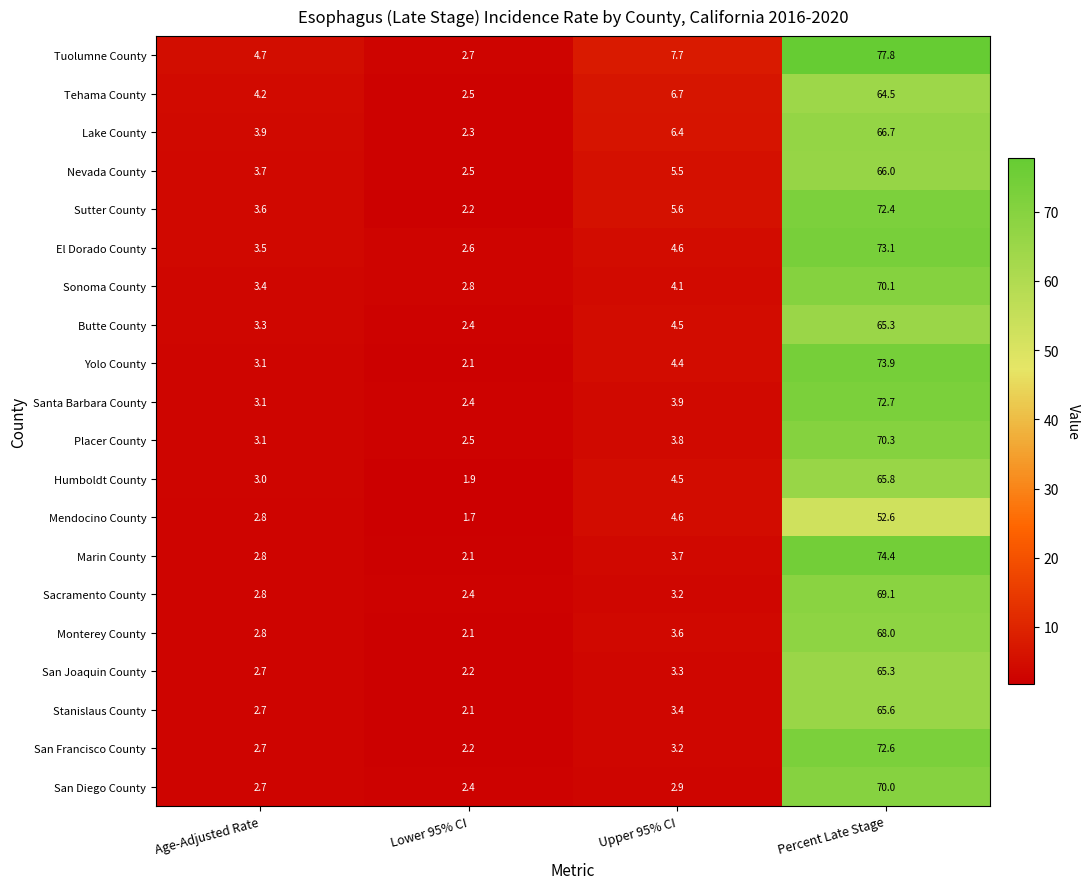

Rank the categories by Sacramento County value from lowest to highest.

Lower 95% CI, Age-Adjusted Rate, Upper 95% CI, Percent Late Stage